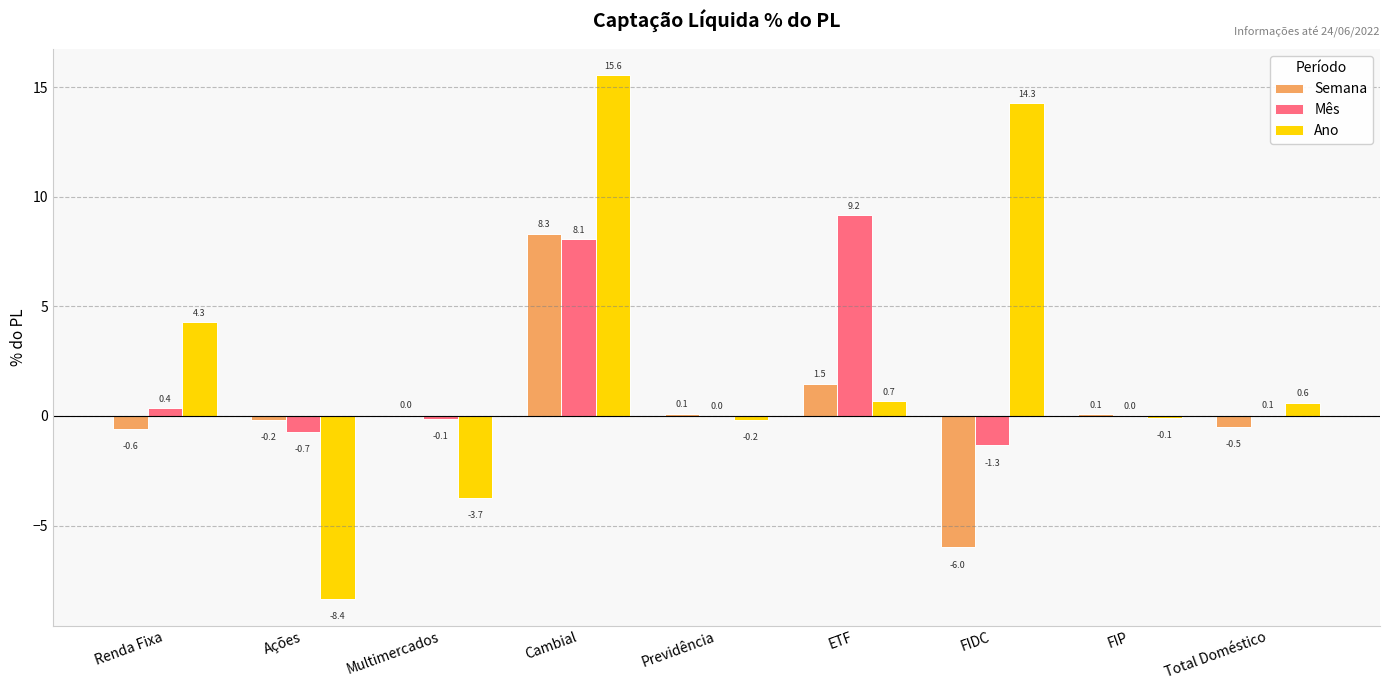

Where does the Ano series first go above 0?

Renda Fixa